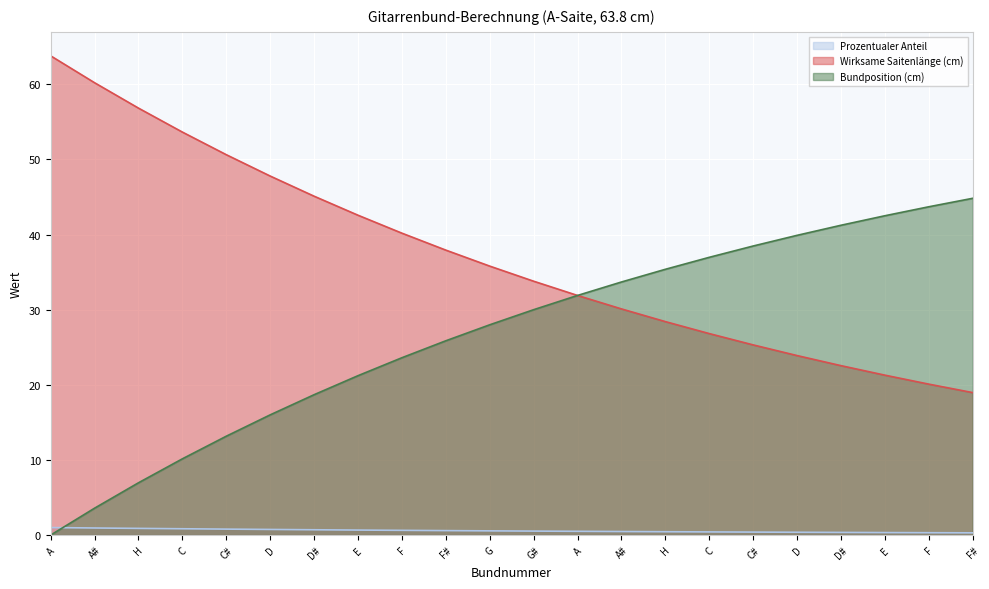

How many series are shown in this chart?

3